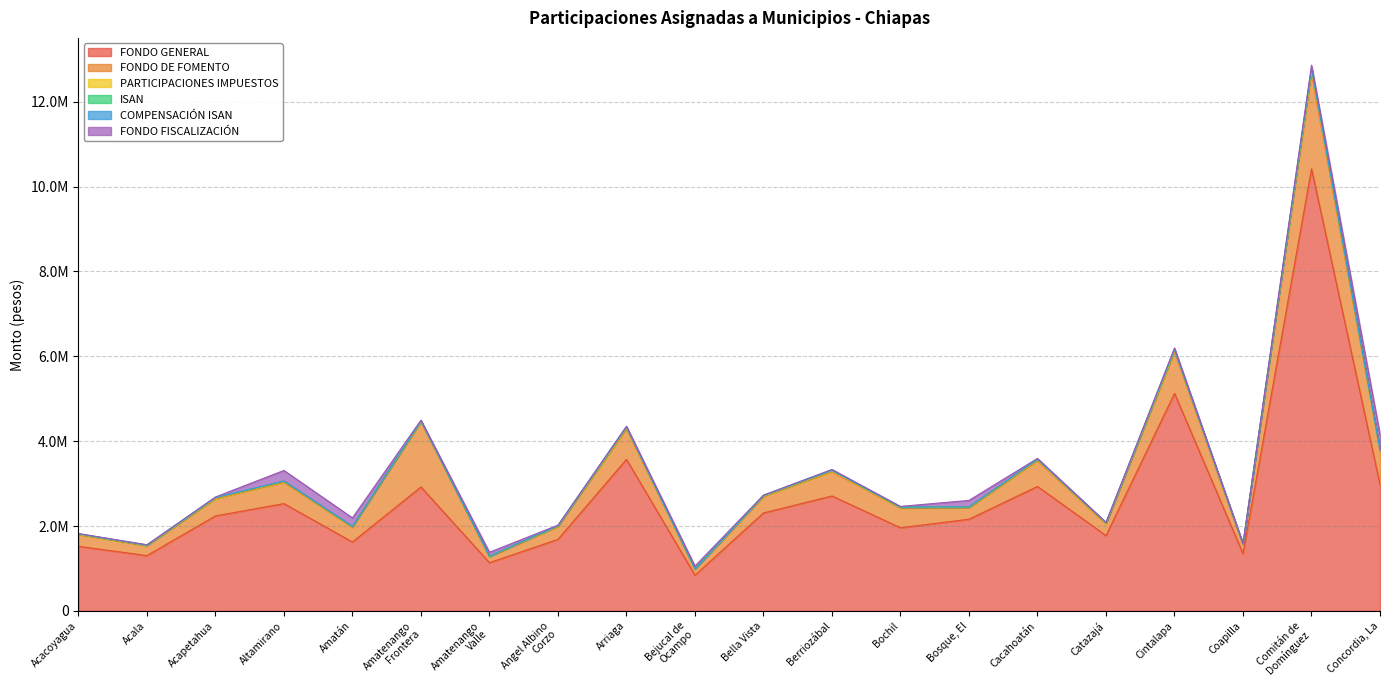

How many data points does each series have?

20